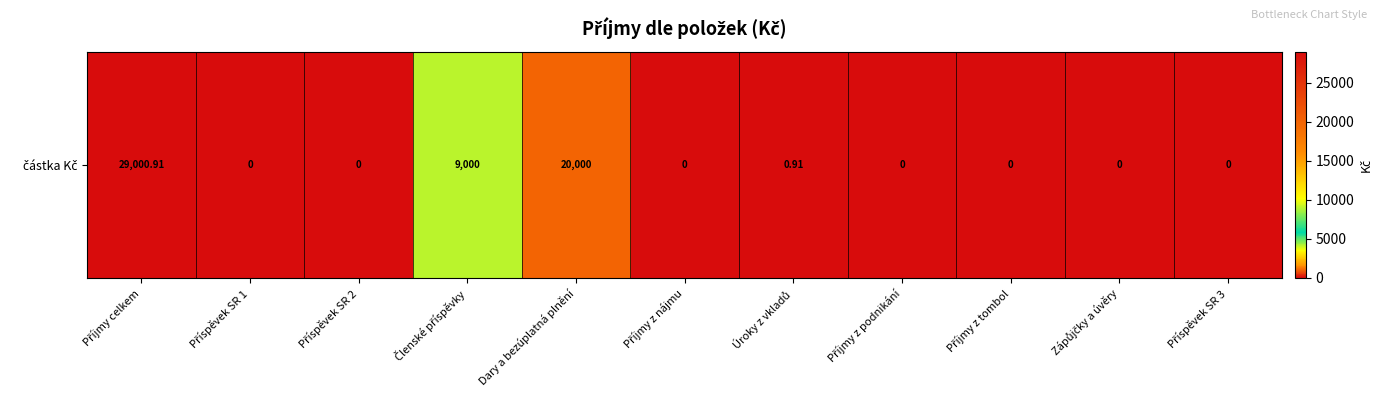

Is it true that the value at Dary a bezúplatná plnění is 20000.0?

True